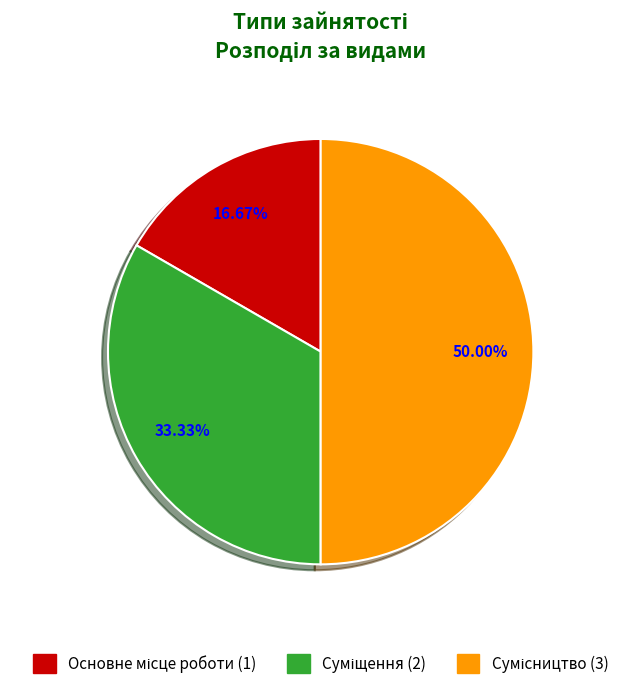

To the nearest percent, what is the difference between the largest and smallest slice percentages?

33%